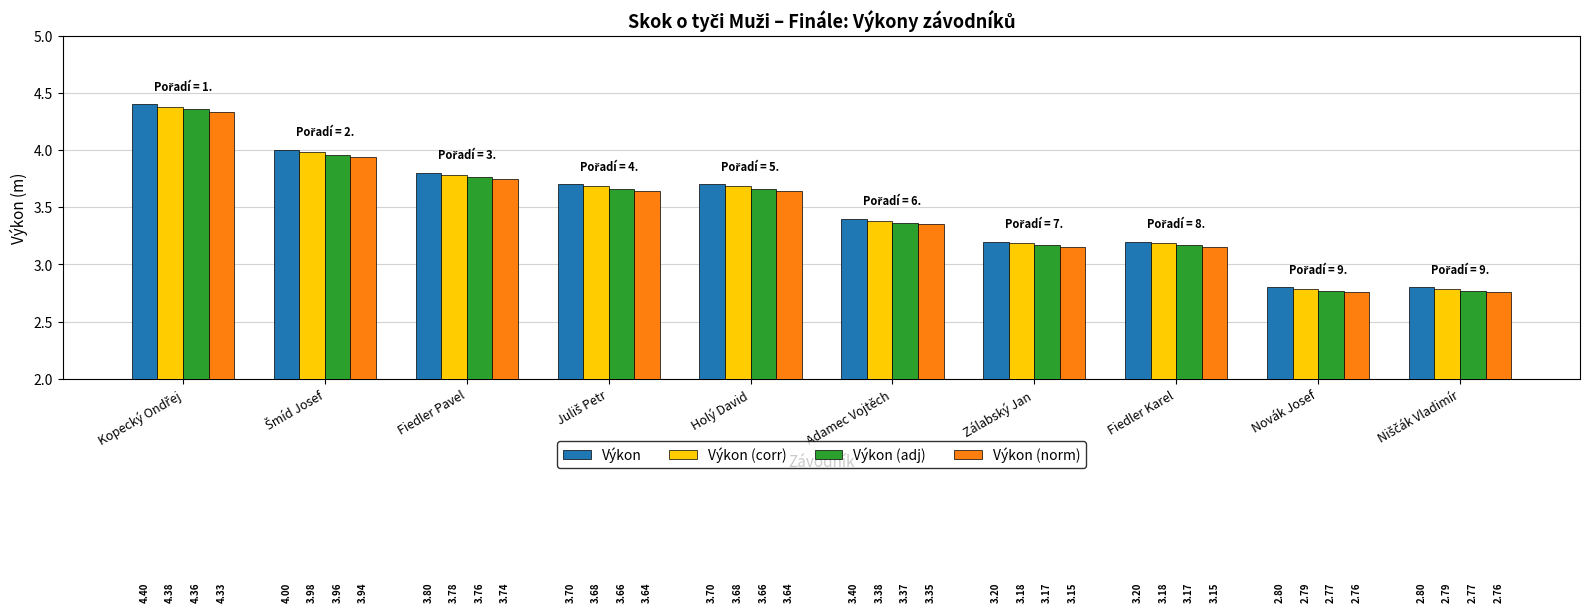

What is the value of the Výkon (adj) bar at the 7th from the left?

3.2